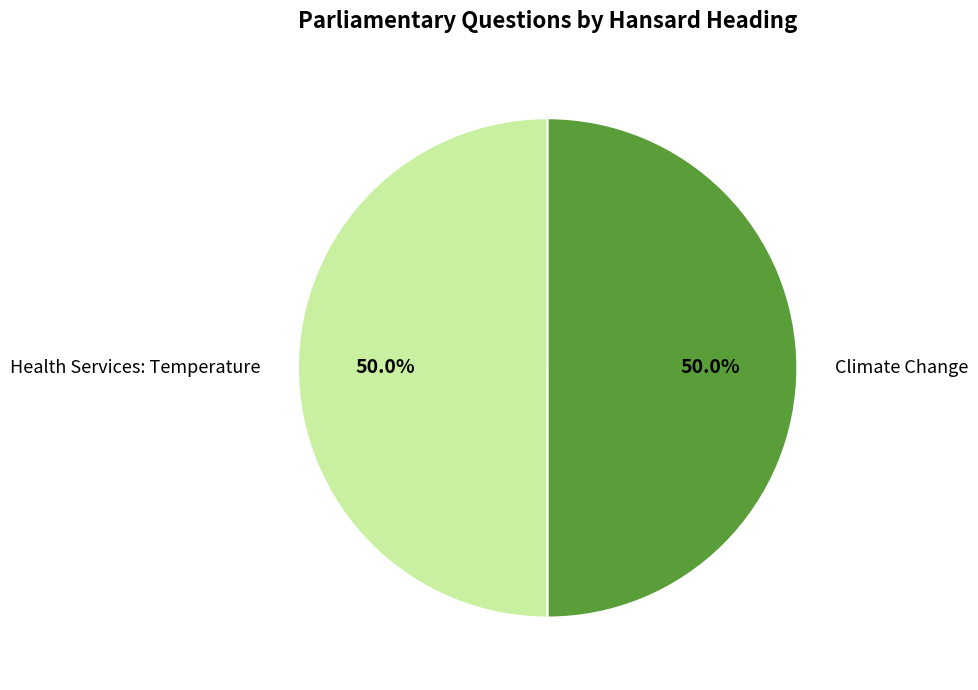

To the nearest percent, what is the combined percentage of Health Services: Temperature and Climate Change?

100%